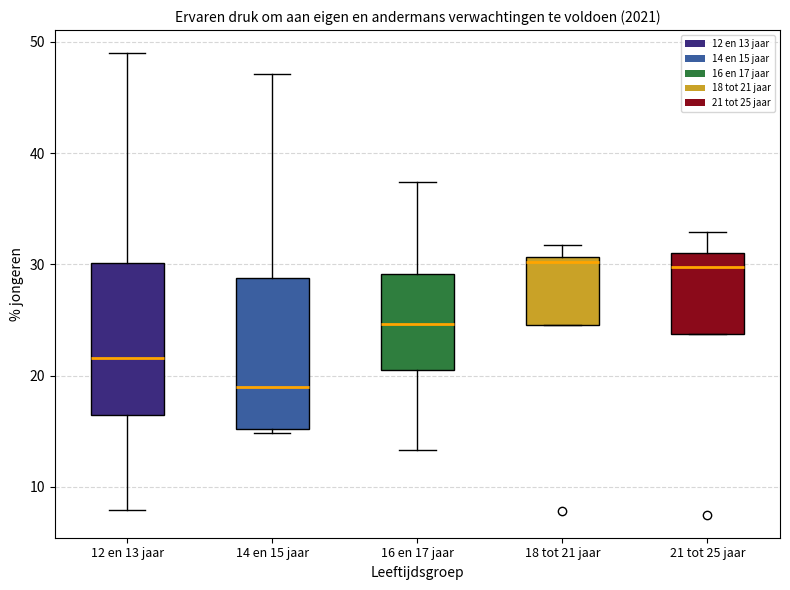

Where does the upper whisker of the box for 14 en 15 jaar end on the y-axis? The values are not printed on the chart, so give them approximately, as read against the axis.

47